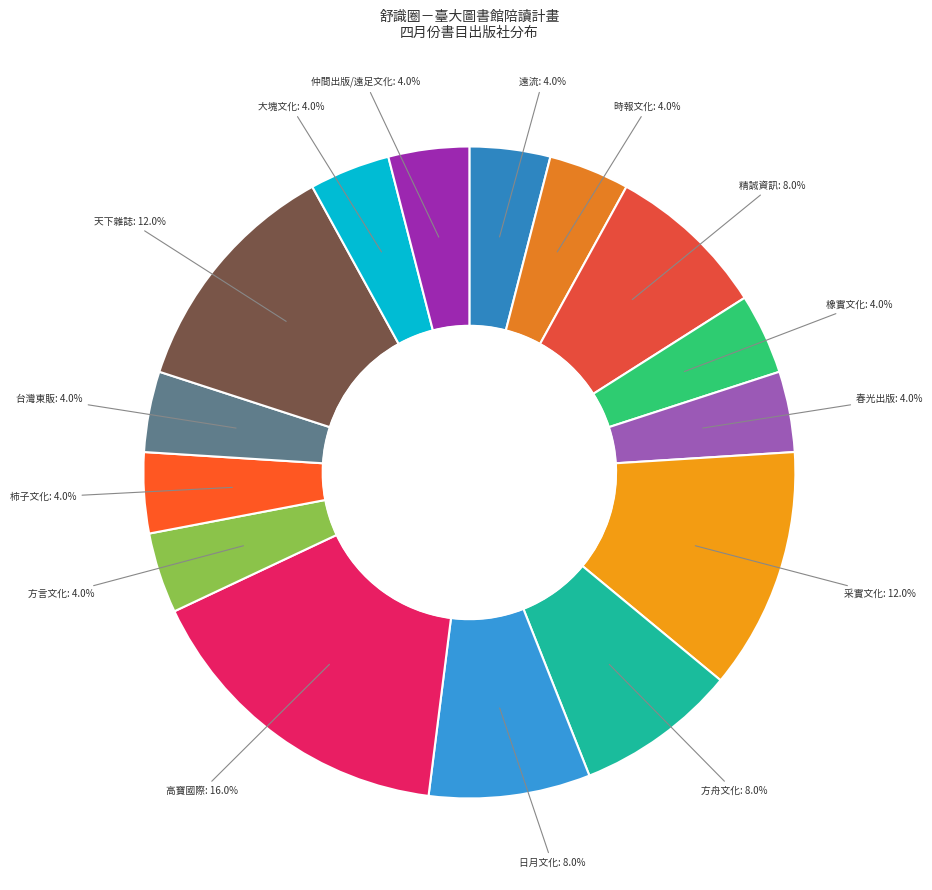

The 高寶國際 slice represents 26% of the pie. True or false?

False